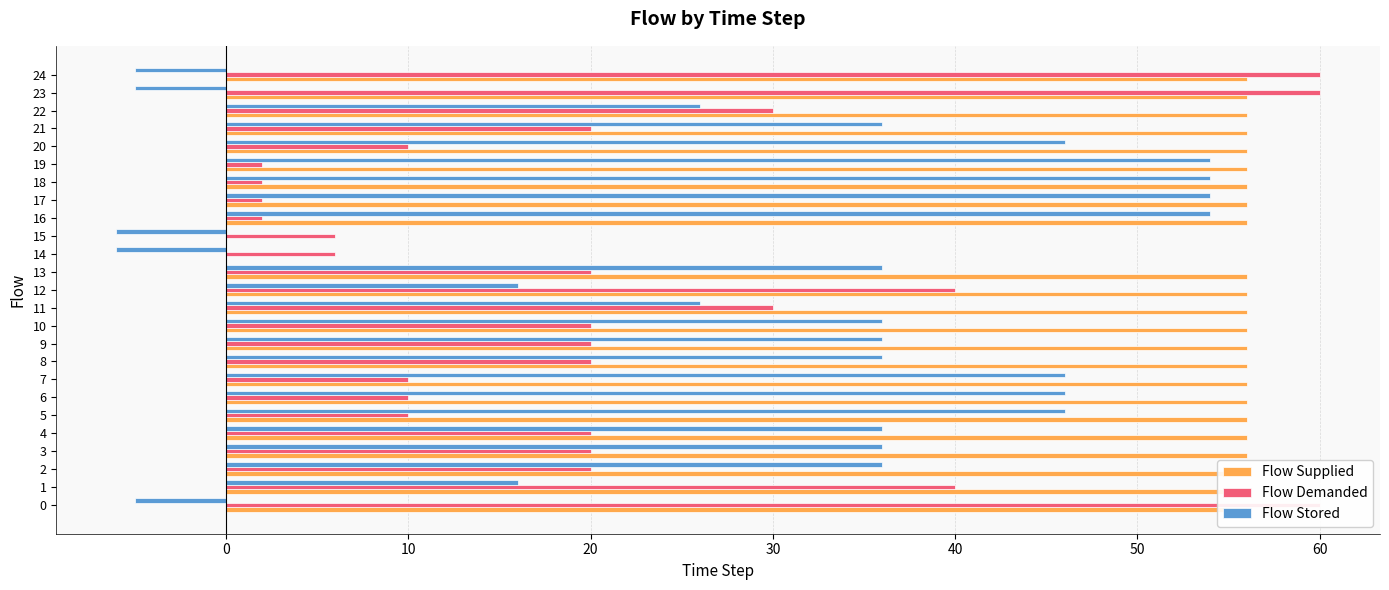

Between 19 and 20, which series saw the biggest shift?

Flow Demanded